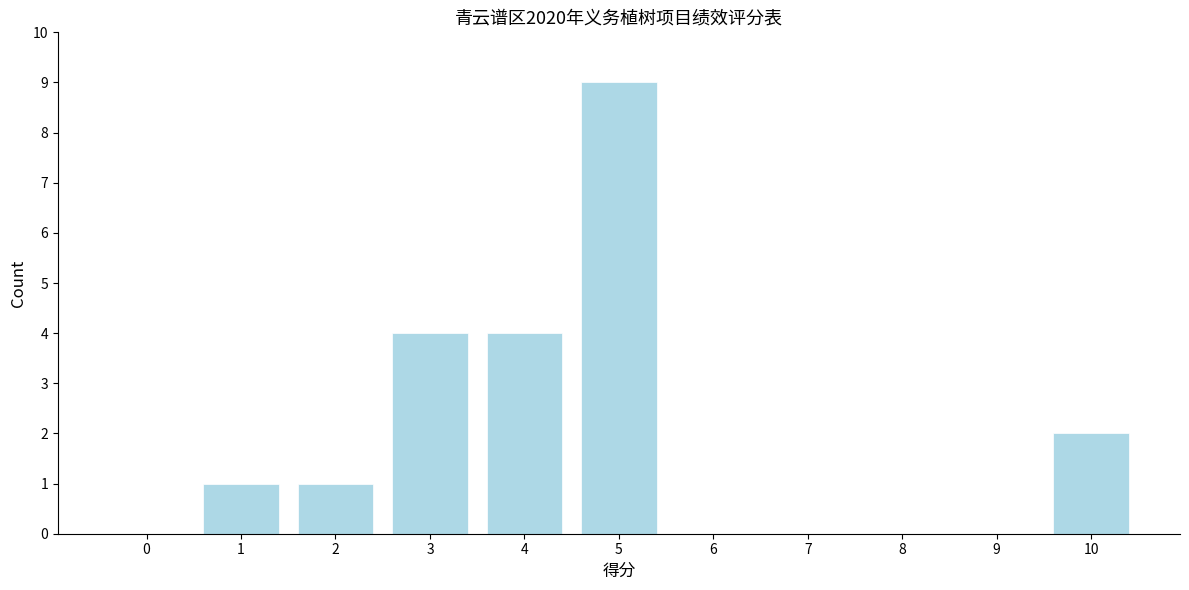

Reading right to left, extract all data points from this chart.

10=2	9=0	8=0	7=0	6=0	5=9	4=4	3=4	2=1	1=1	0=0